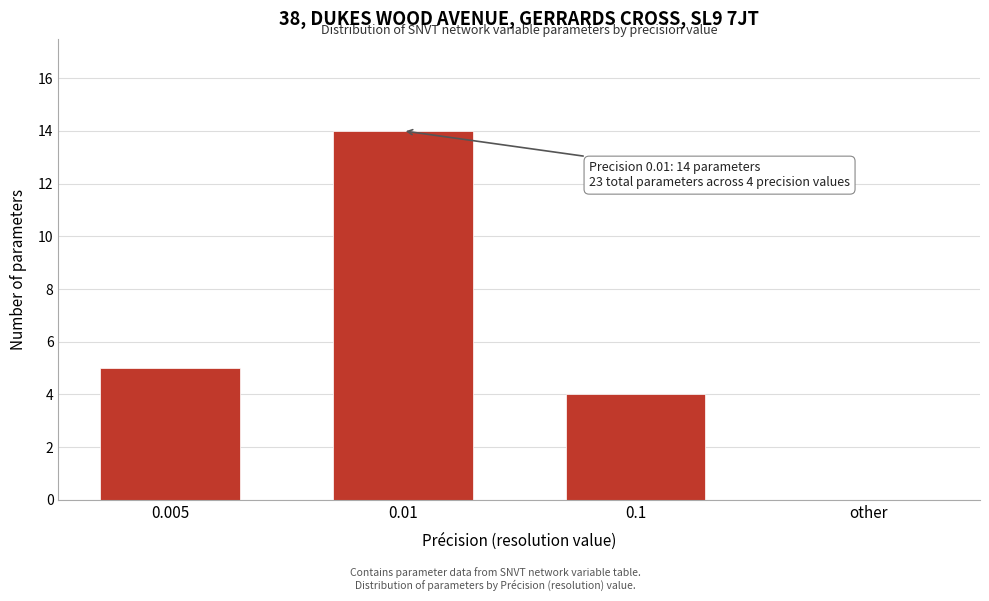

Reading left to right, extract all data points from this chart.

0.005=5	0.01=14	0.1=4	other=0